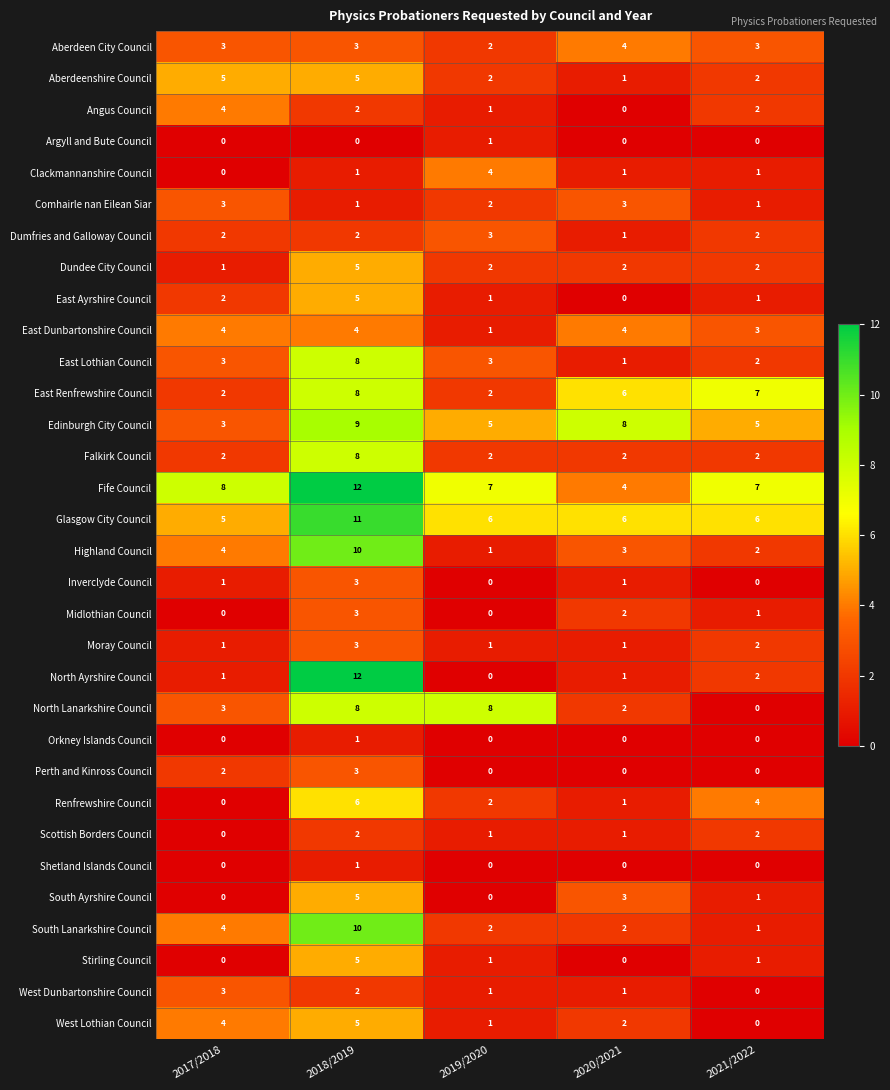

At how many categories does at least one series exceed 2?

5